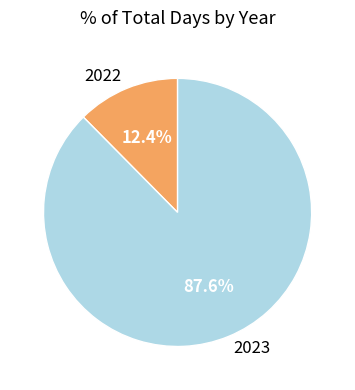

How many slices are in this pie chart?

2